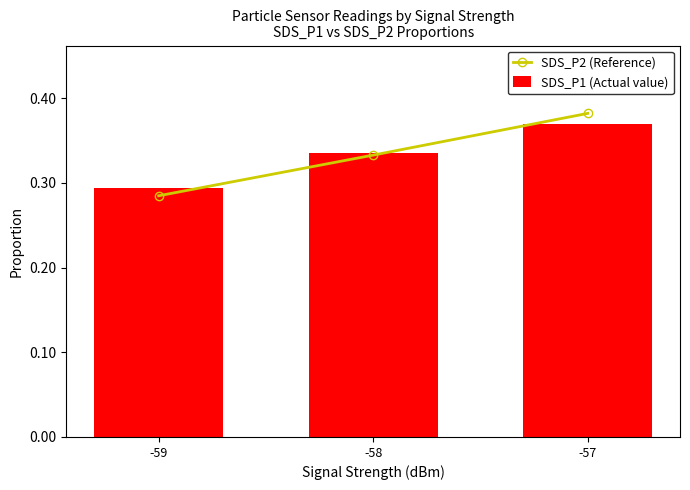

The value of SDS_P2 (Reference) at -57 is 0.4. True or false?

True